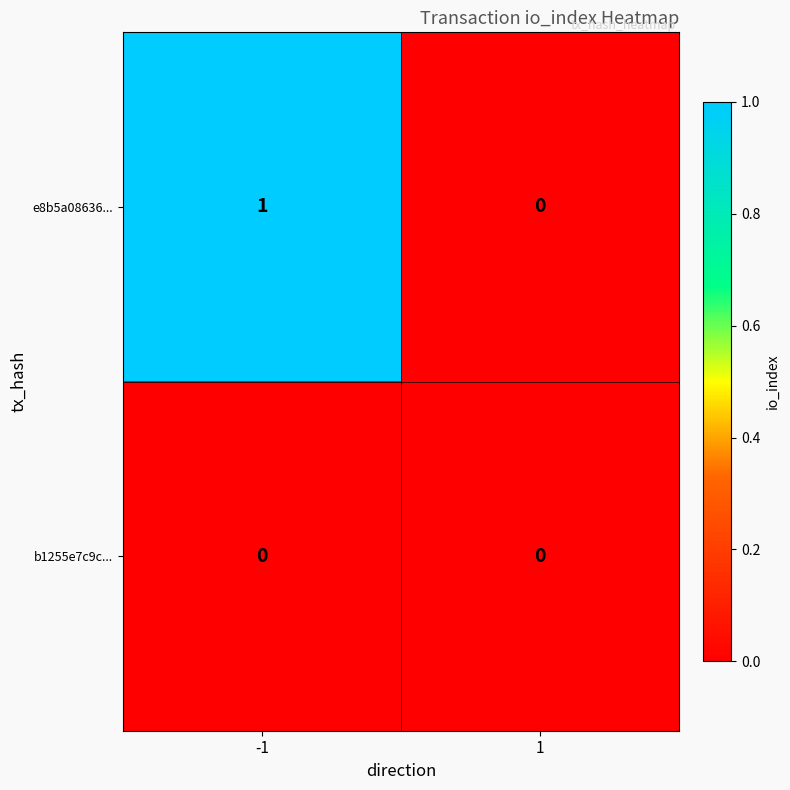

List the series in order of their overall mean, highest first.

e8b5a08636..., b1255e7c9c...